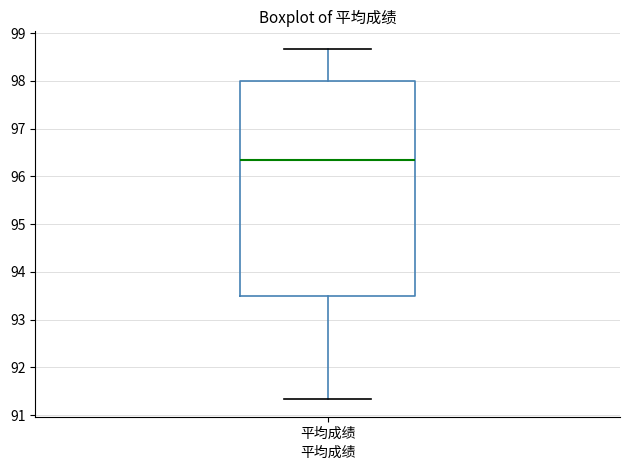

Transcribe this box plot: give where the median line is, the range the box spans, and where the two whiskers end, as read against the y-axis. The values are not printed on the chart, so give them approximately, as read against the axis.

median 96.3, box 93.5 to 98.0, whiskers 91.3 to 98.7